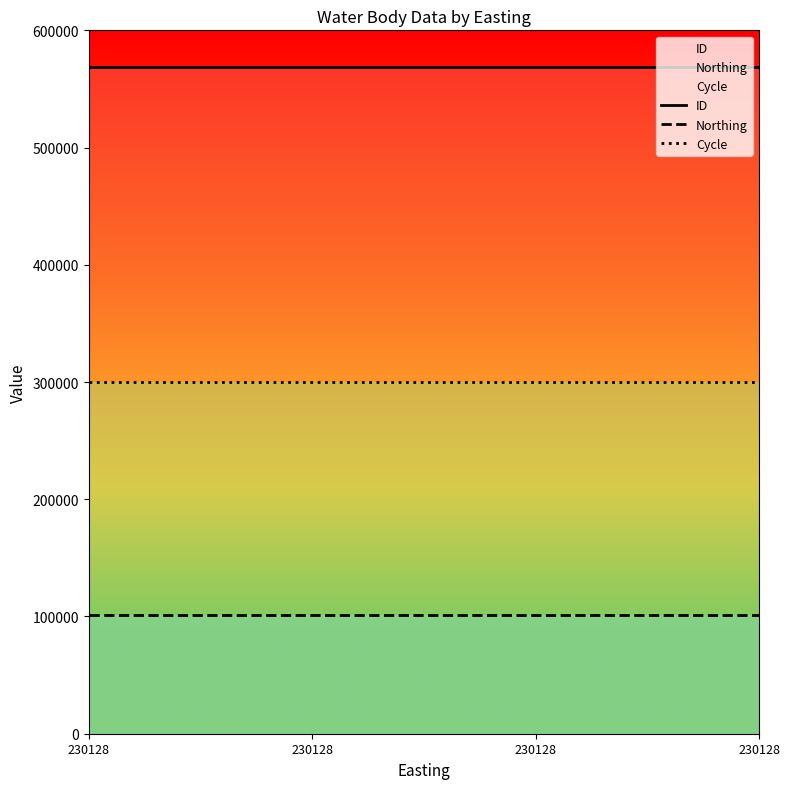

List the series in order of their overall mean, lowest first.

Northing, Cycle, ID